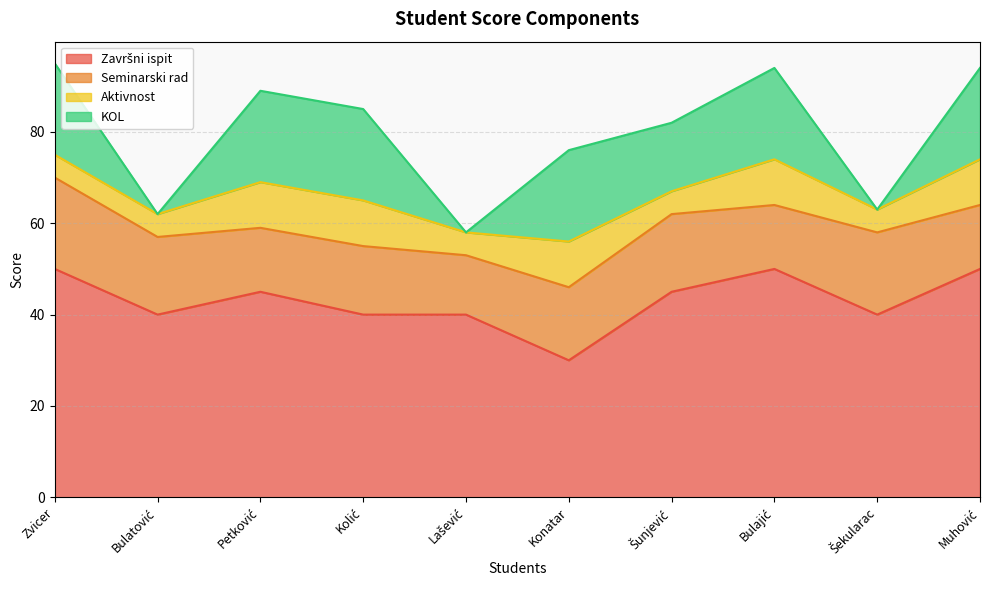

Is it true that Završni ispit equals 14 at Bulatović?

False